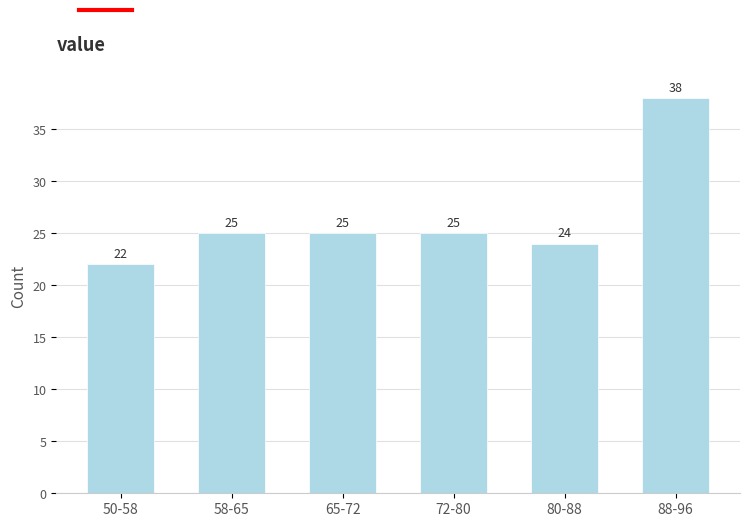

Reading left to right, transcribe all the data shown in this chart.

22	25	25	25	24	38